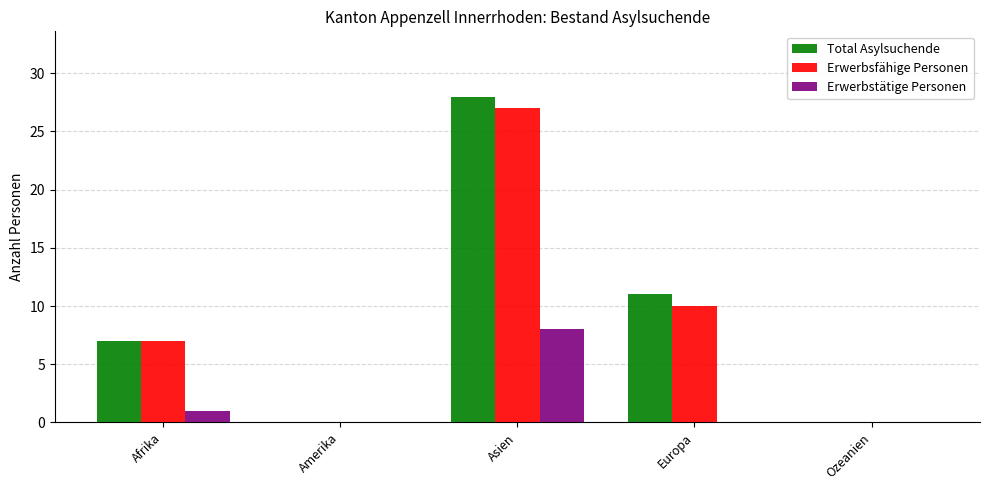

True or false: Total Asylsuchende has a value of 7 at Afrika.

True